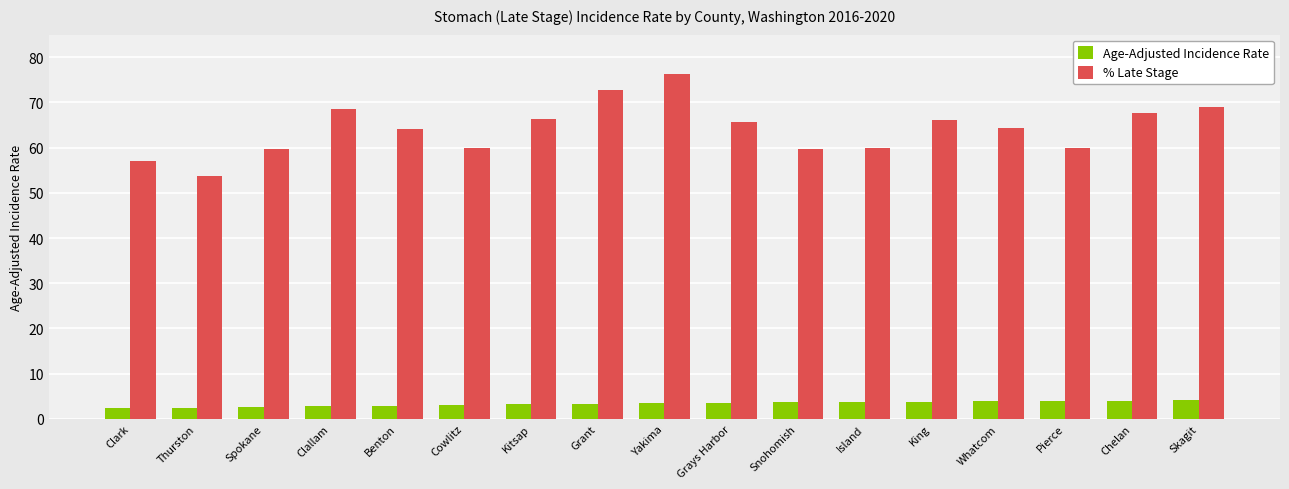

At which category is the sum across all series the highest?

Yakima